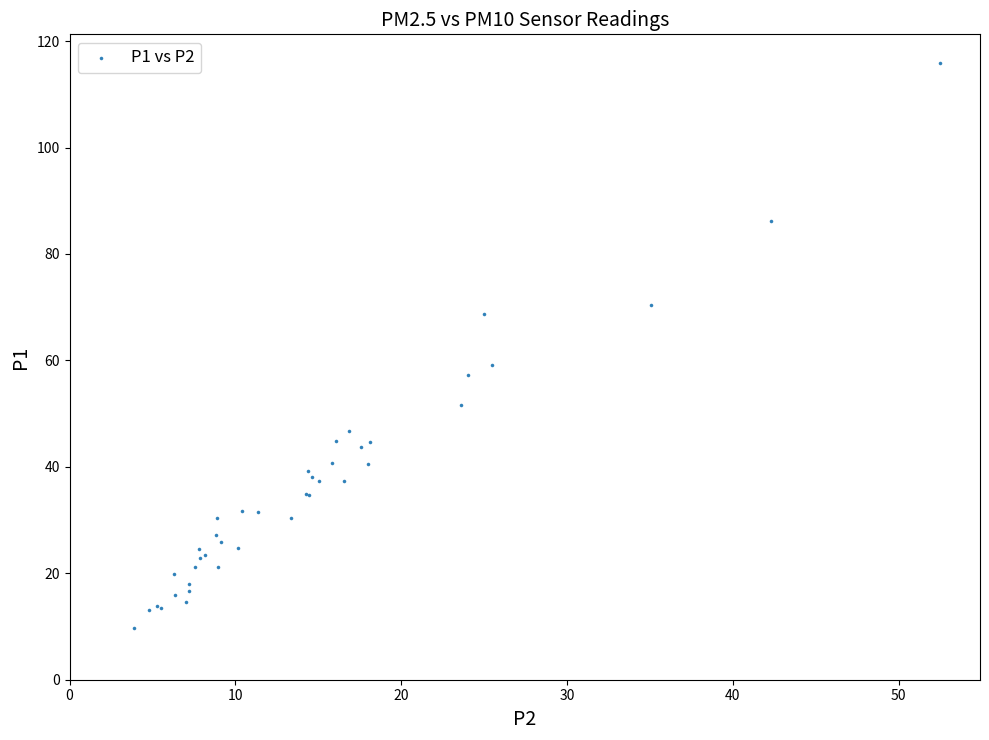

What Y value in the scatter plot is closest to 62?

59.1